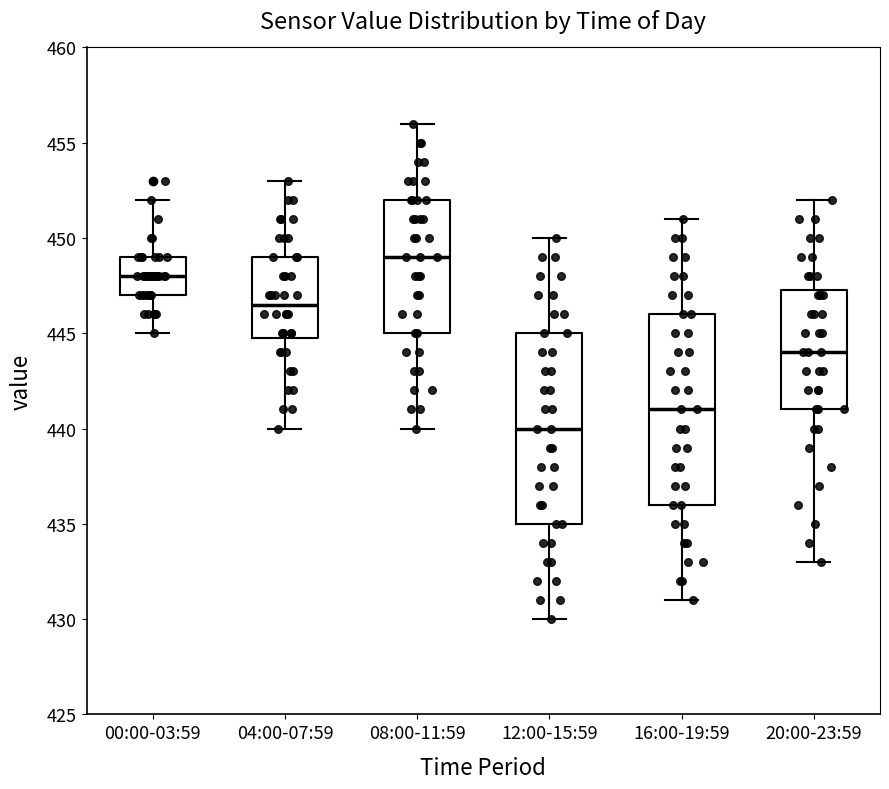

Reading left to right, read every box against the y-axis: the position of its median line, the range the box covers, and the ends of its whiskers. The values are not printed on the chart, so give them approximately, as read against the axis.

00:00-03:59: median 448.0, box 447.0 to 449.0, whiskers 445.0 to 452.0
04:00-07:59: median 446.5, box 445.0 to 449.0, whiskers 440.0 to 453.0
08:00-11:59: median 449.0, box 445.0 to 452.0, whiskers 440.0 to 456.0
12:00-15:59: median 440.0, box 435.0 to 445.0, whiskers 430.0 to 450.0
16:00-19:59: median 441.0, box 436.0 to 446.0, whiskers 431.0 to 451.0
20:00-23:59: median 444.0, box 441.0 to 447.5, whiskers 433.0 to 452.0